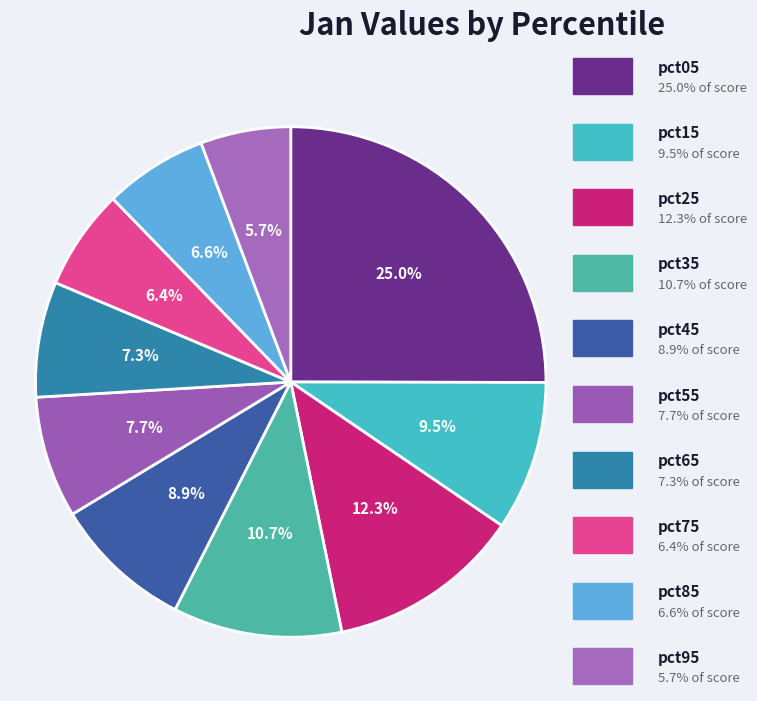

How many segments does this pie chart have?

10